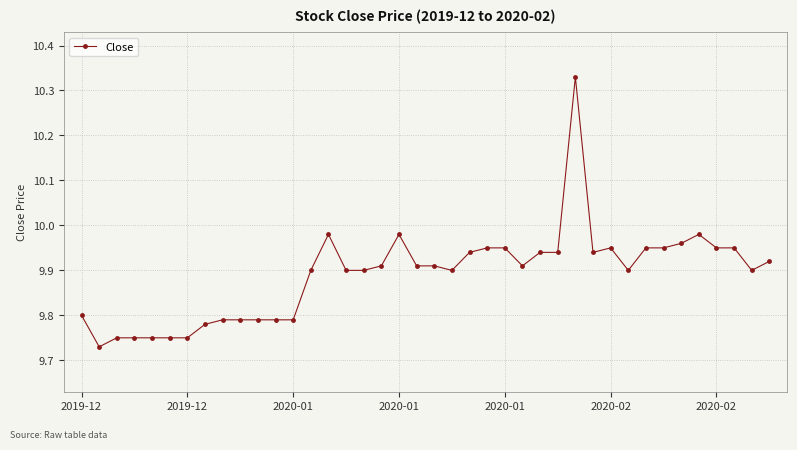

True or false: there are more than 2 points higher than both neighbors.

True